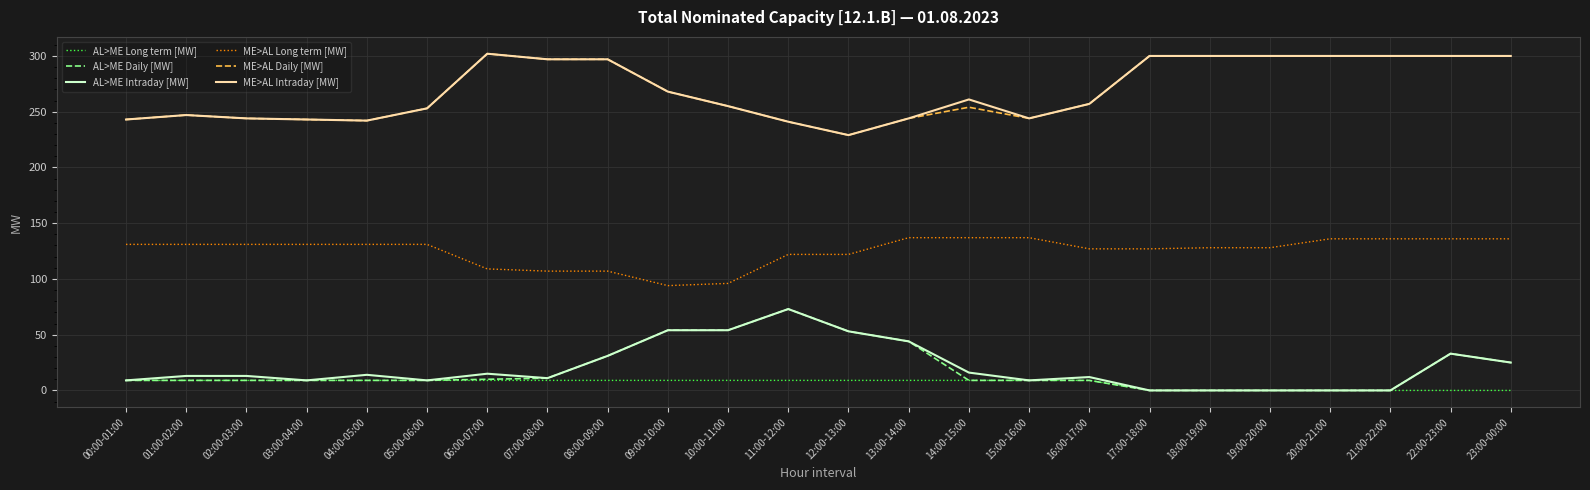

What is the difference between the second highest and minimum values in the ME>AL Long term [MW] series?

43